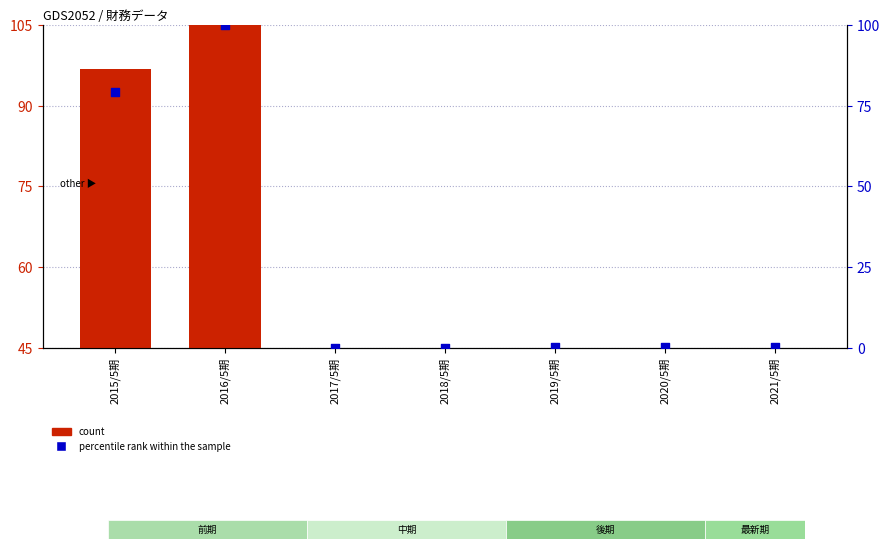

Is the value of percentile rank within the sample at 2015/5期 greater than the value of count at 2019/5期?

Yes